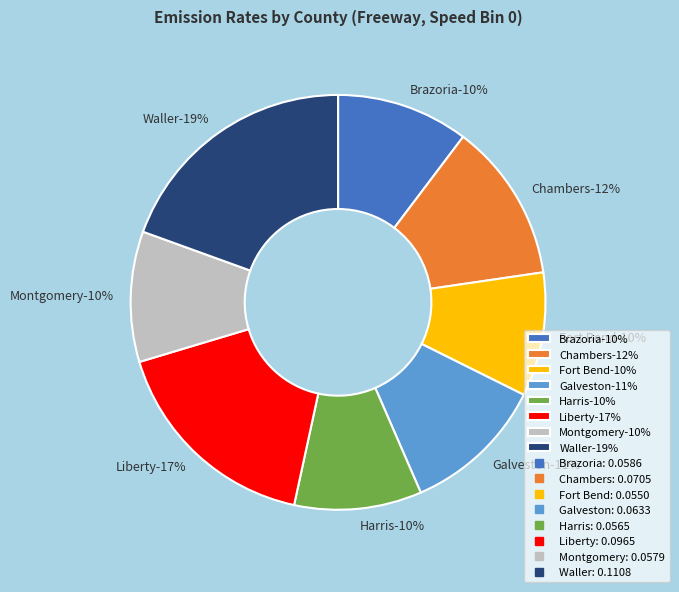

Is there a majority slice in this chart?

No